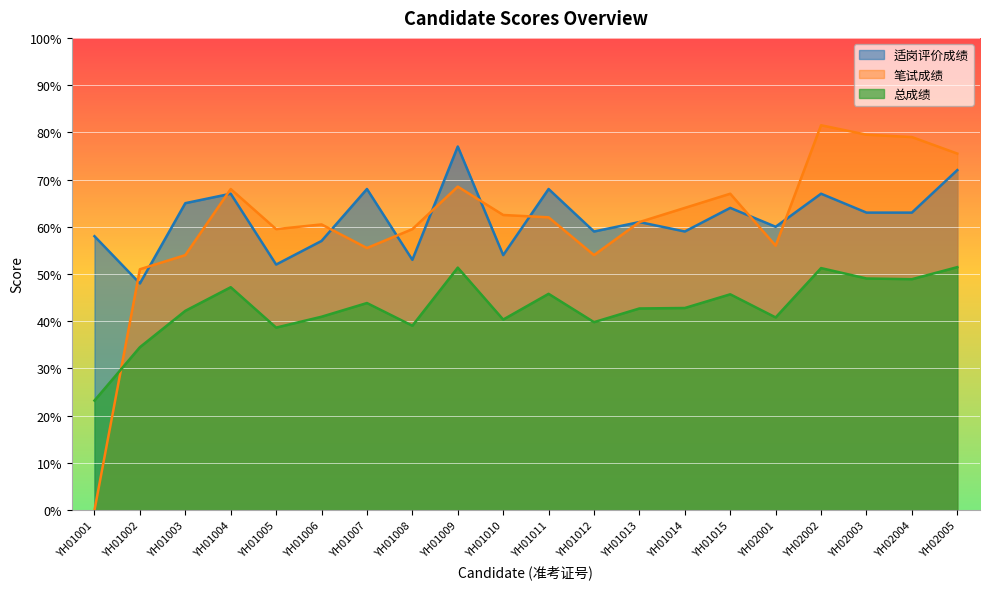

Reading left to right, transcribe all the data shown in this chart.

总成绩: YH01001=23.2	YH01002=34.5	YH01003=42.2	YH01004=47.2	YH01005=38.6	YH01006=41.0	YH01007=43.9	YH01008=39.0	YH01009=51.4	YH01010=40.4	YH01011=45.8	YH01012=39.8	YH01013=42.7	YH01014=42.8	YH01015=45.7	YH02001=40.8	YH02002=51.2	YH02003=49.0	YH02004=48.9	YH02005=51.5
笔试成绩: YH01001=0.0	YH01002=51.0	YH01003=54.0	YH01004=68.0	YH01005=59.5	YH01006=60.5	YH01007=55.5	YH01008=59.5	YH01009=68.5	YH01010=62.5	YH01011=62.0	YH01012=54.0	YH01013=61.0	YH01014=64.0	YH01015=67.0	YH02001=56.0	YH02002=81.5	YH02003=79.5	YH02004=79.0	YH02005=75.5
适岗评价成绩: YH01001=58.0	YH01002=48.0	YH01003=65.0	YH01004=67.0	YH01005=52.0	YH01006=57.0	YH01007=68.0	YH01008=53.0	YH01009=77.0	YH01010=54.0	YH01011=68.0	YH01012=59.0	YH01013=61.0	YH01014=59.0	YH01015=64.0	YH02001=60.0	YH02002=67.0	YH02003=63.0	YH02004=63.0	YH02005=72.0